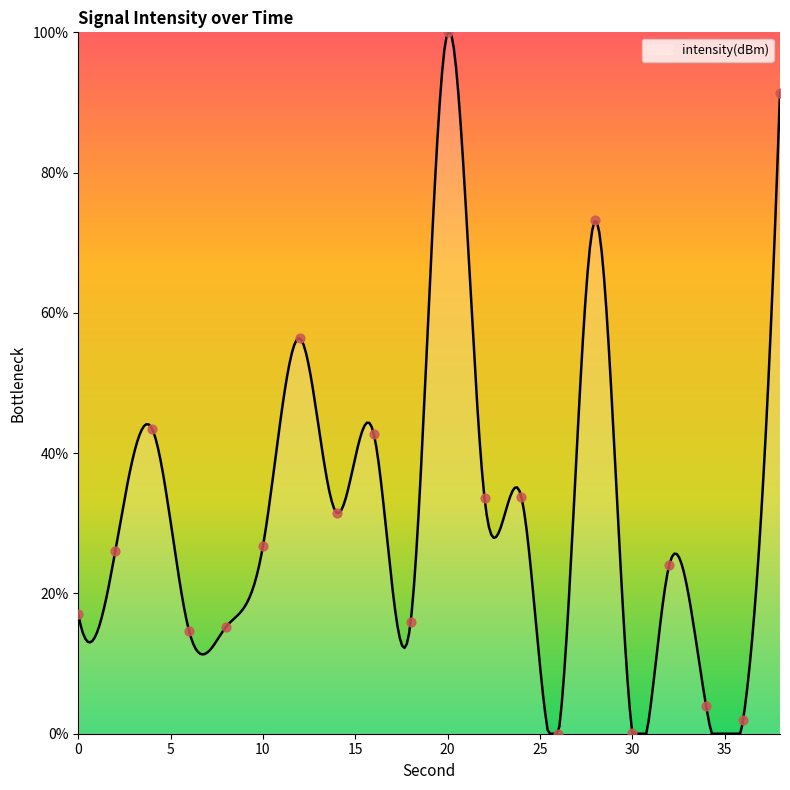

What is the ratio of the value at 20 to the value at 36?

52.2